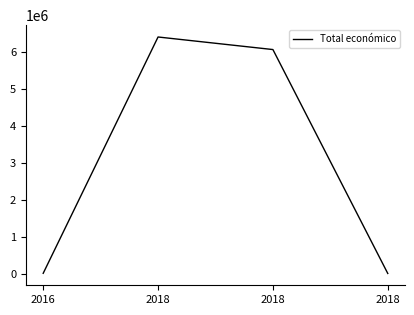

What is the average value?

3126830